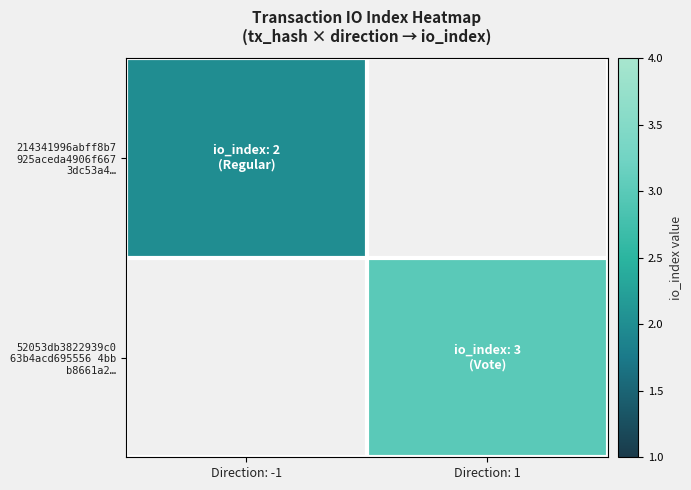

Which category has the highest value across all series?

Direction: 1